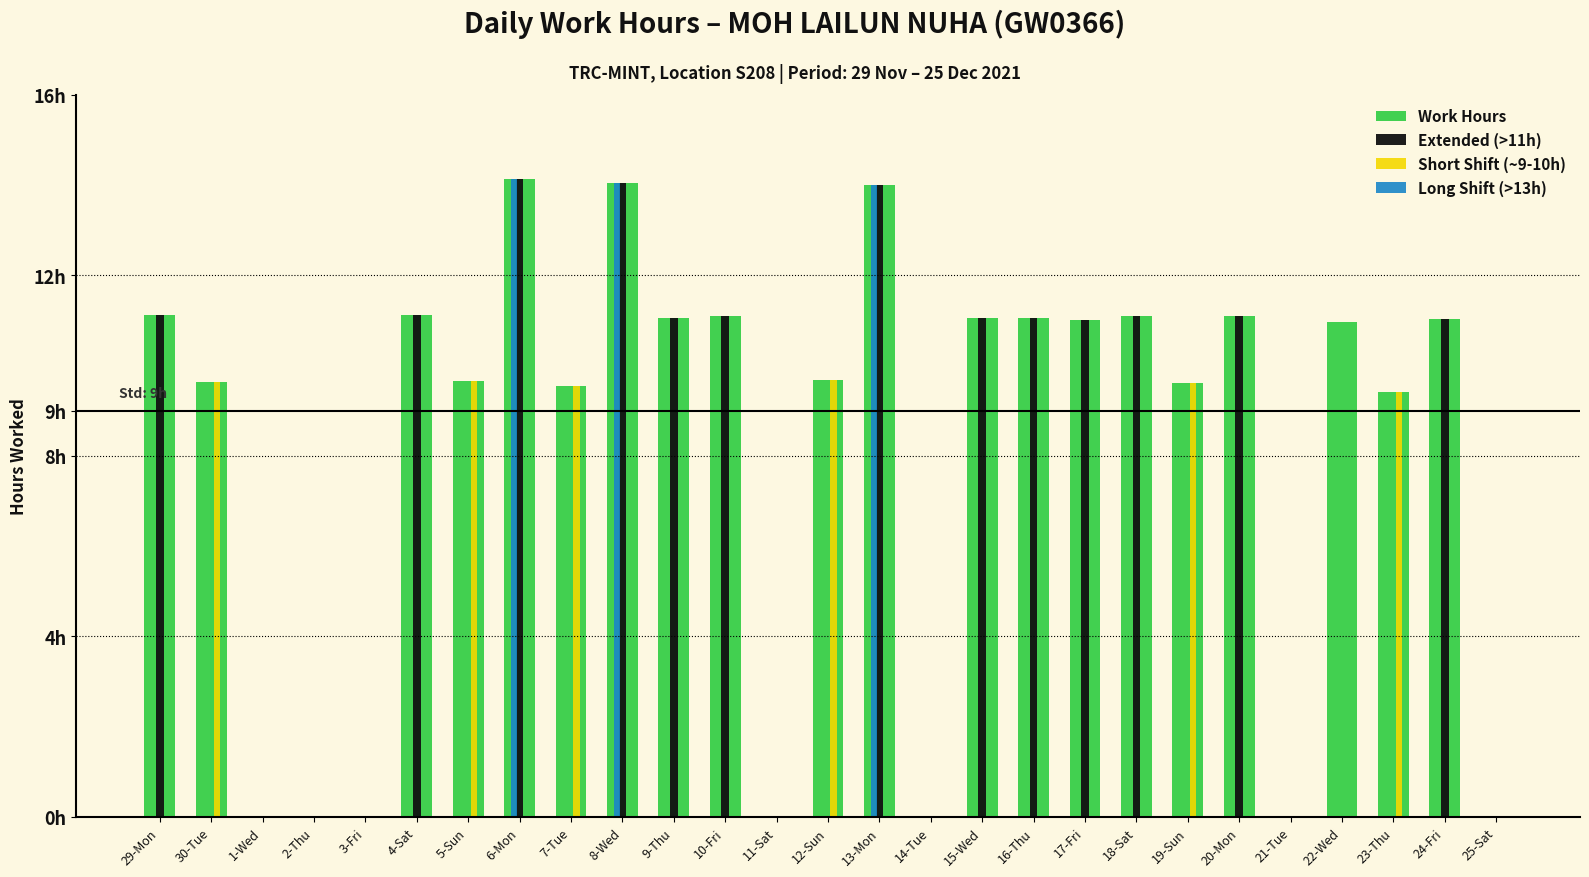

What are all the series names shown in the legend?

Work Hours, Extended (>11h), Short Shift (~9-10h), Long Shift (>13h)